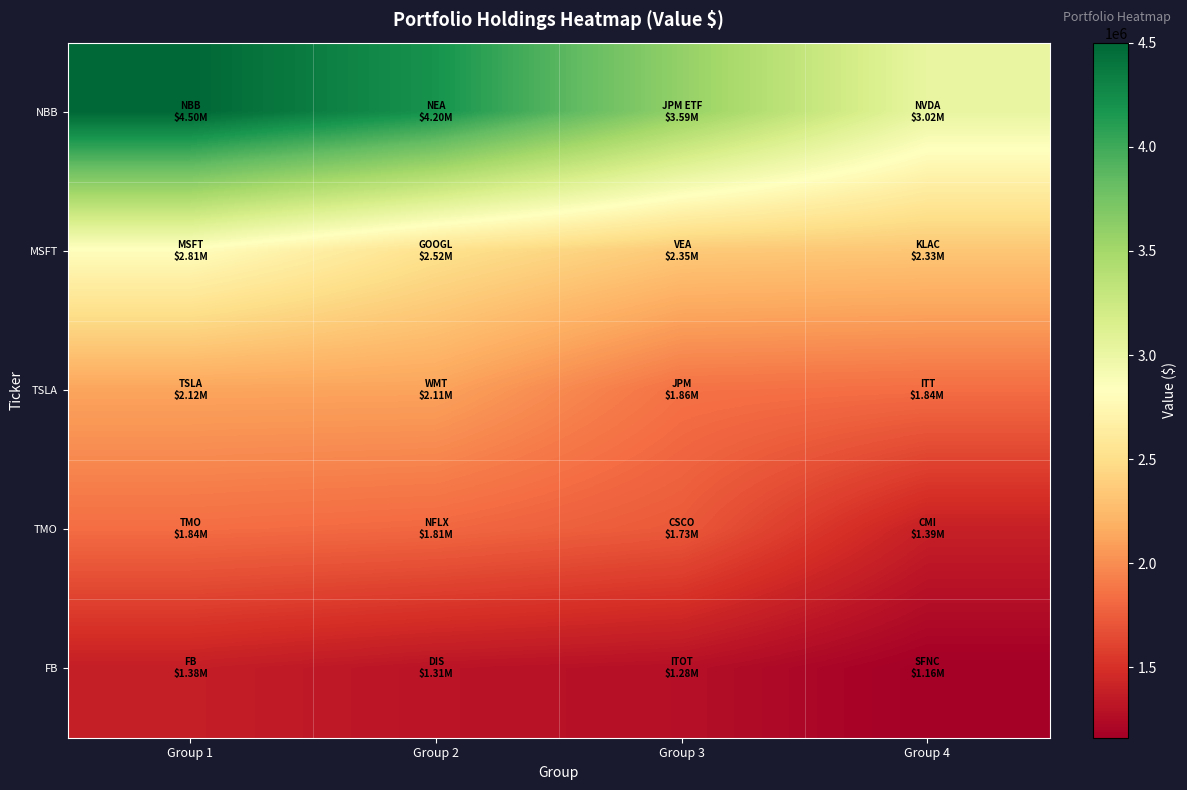

What is the difference between the highest and lowest values at Group 3?

2311494